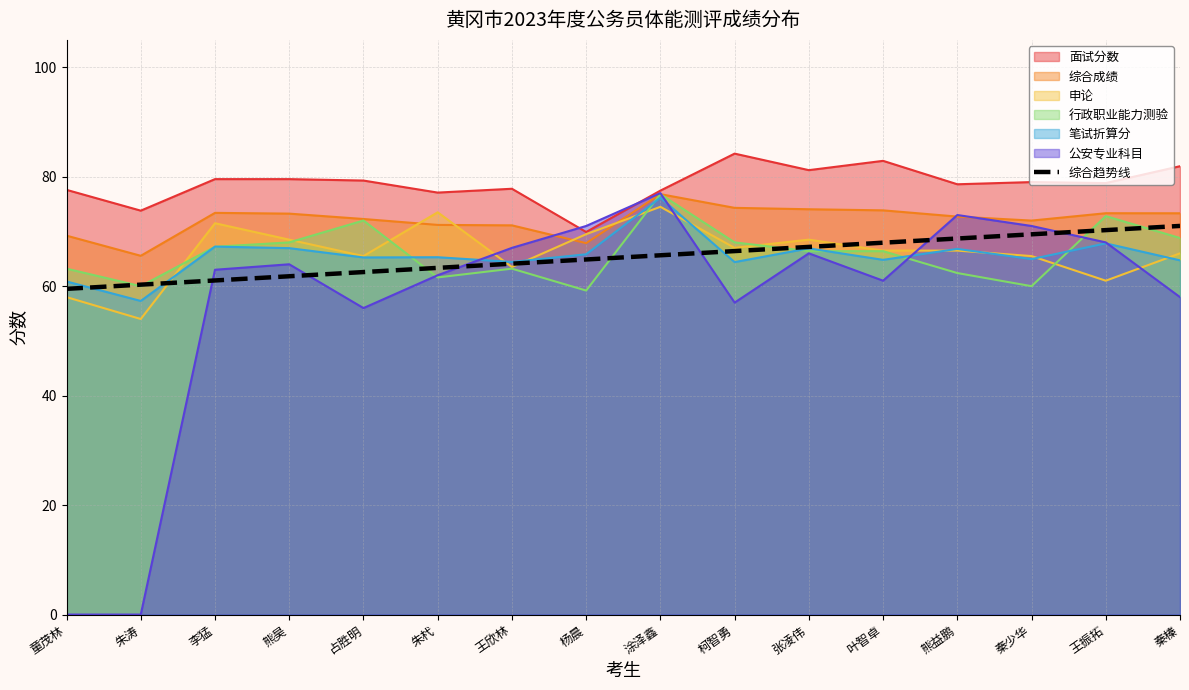

What value does the 行政职业能力测验 series have at 王欣林?

63.2